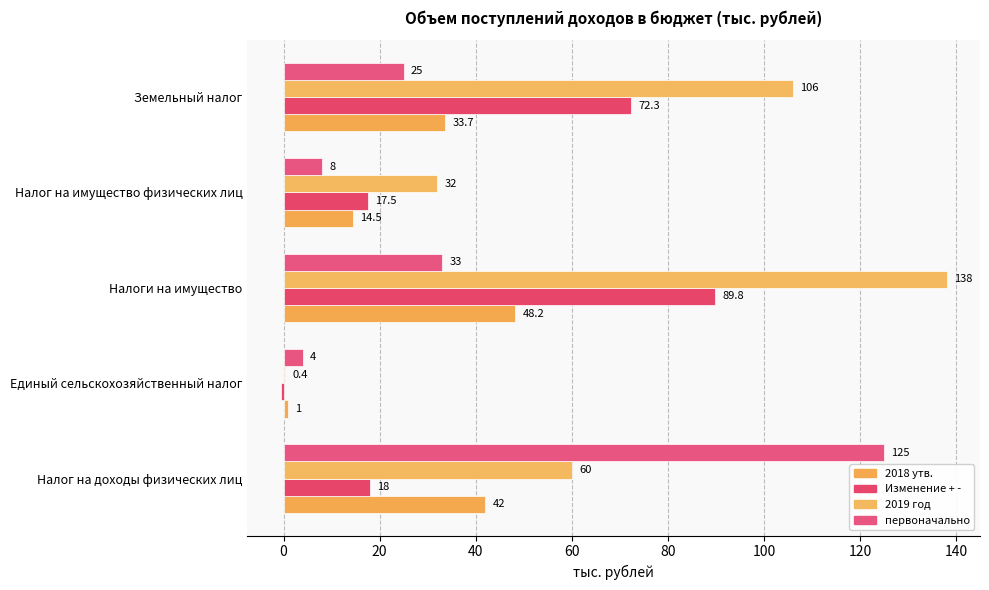

Where is первоначально nearest to the value 64?

Налоги на имущество